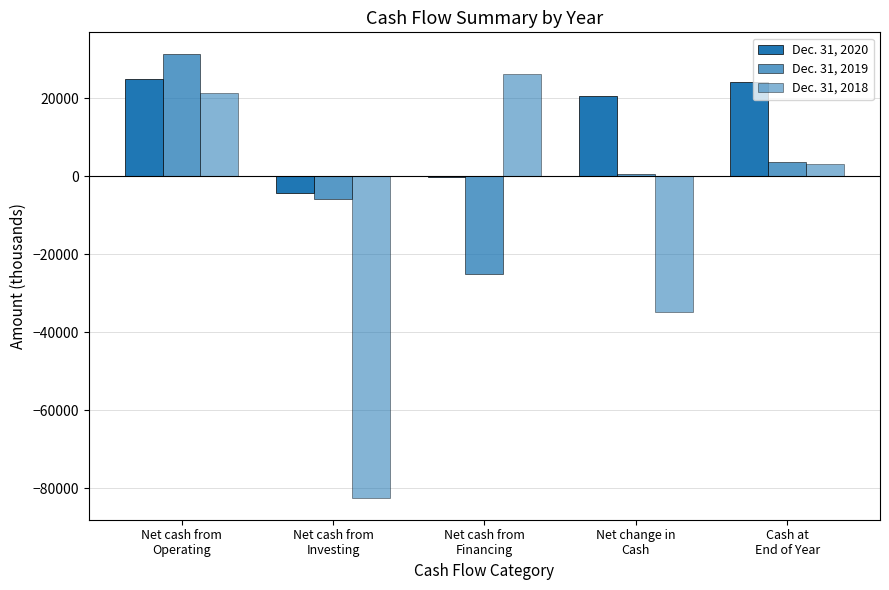

What is the label of the 5th bar from the left?

Cash at
End of Year